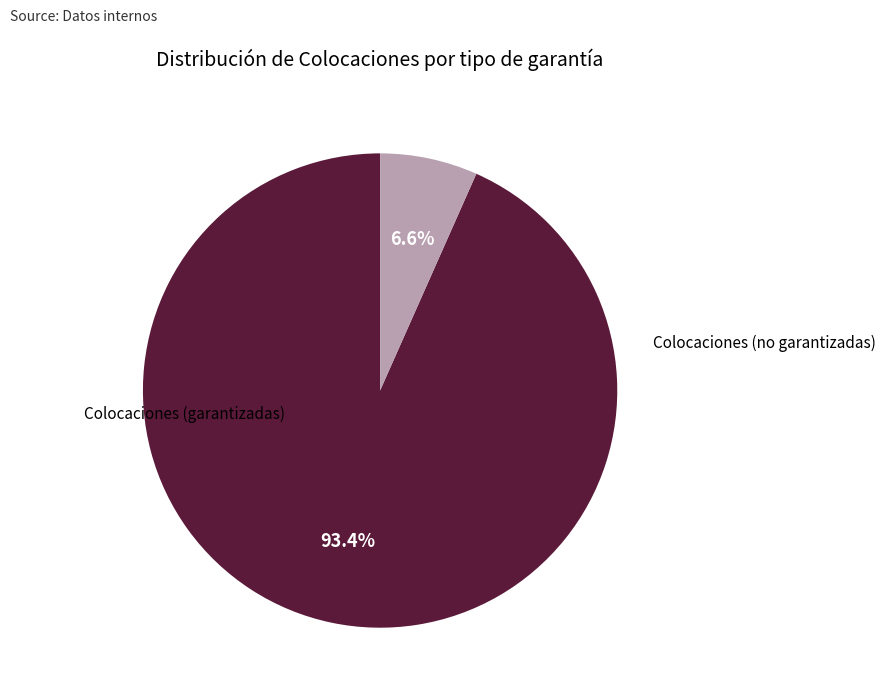

Does any single category account for the majority?

Yes